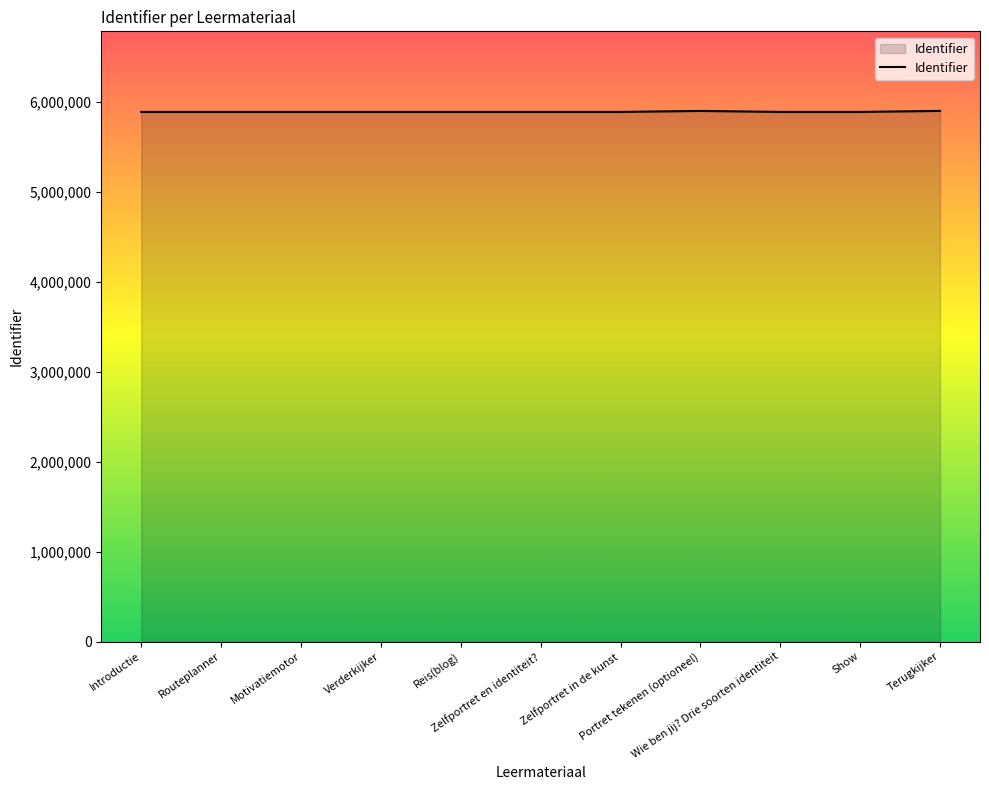

What is the maximum value shown in the chart?

5897410